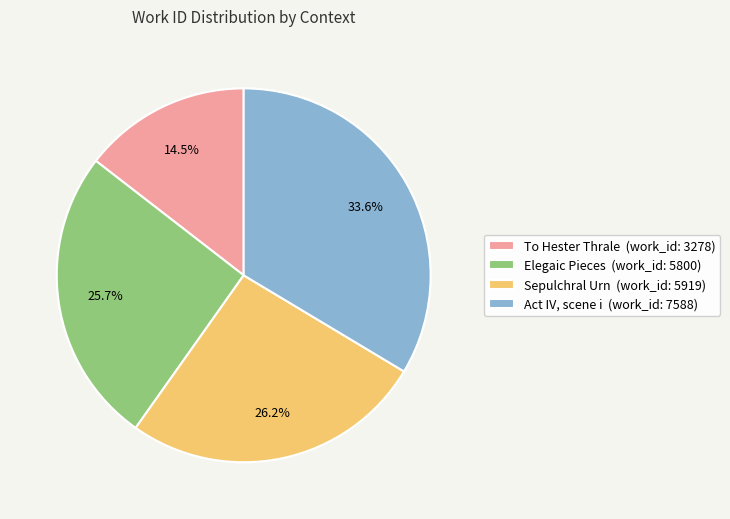

What percentage is the Sepulchral Urn slice, to the nearest percent?

26%